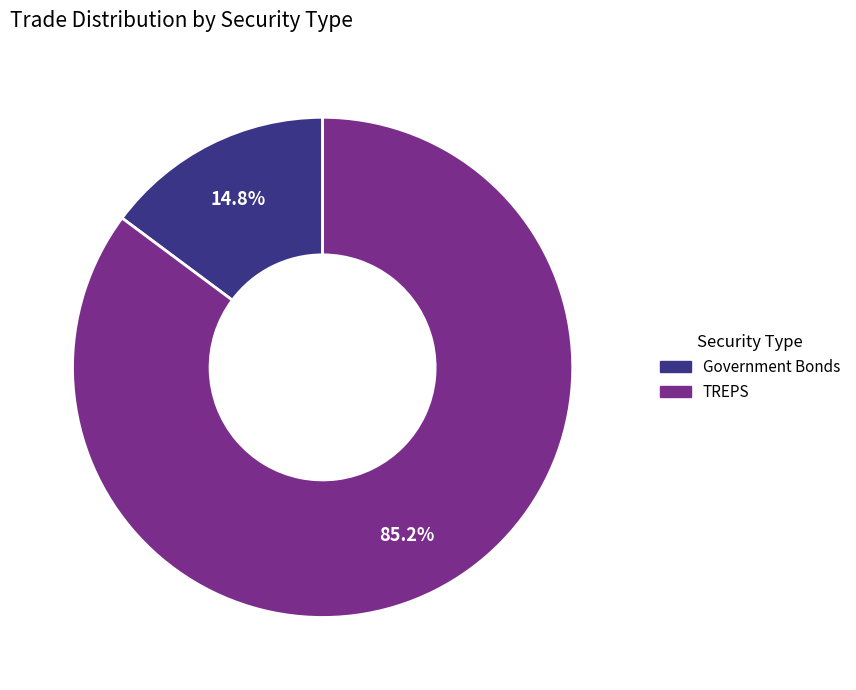

Is there a majority slice in this chart?

Yes